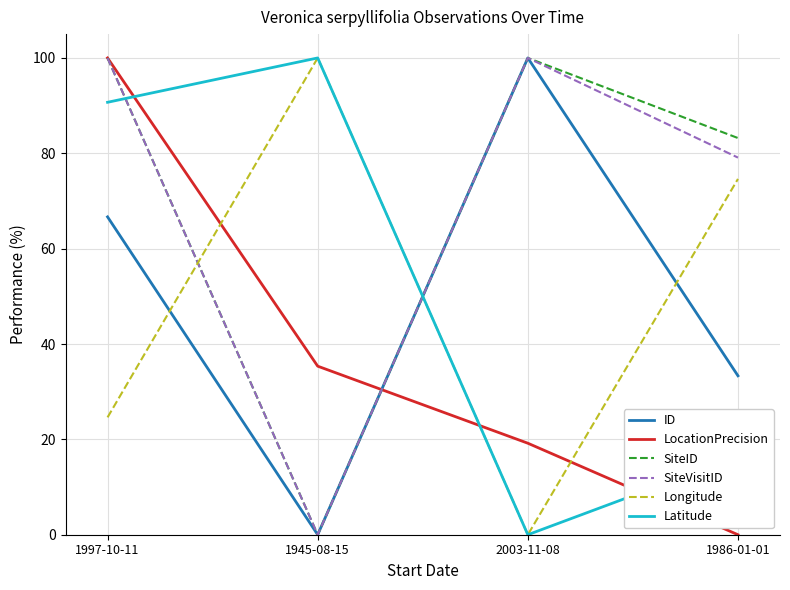

How many lines are shown in the chart?

6